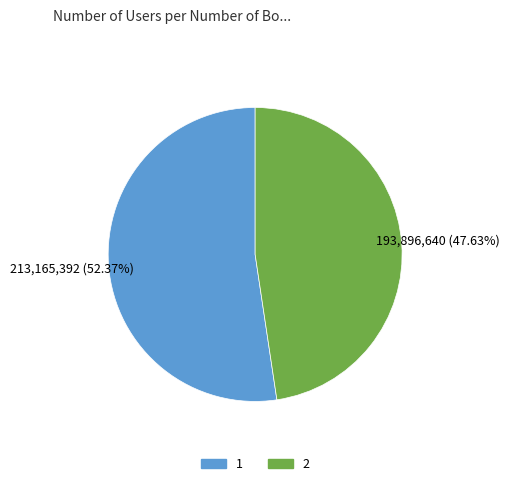

Which has a higher value, 2 or 1?

1